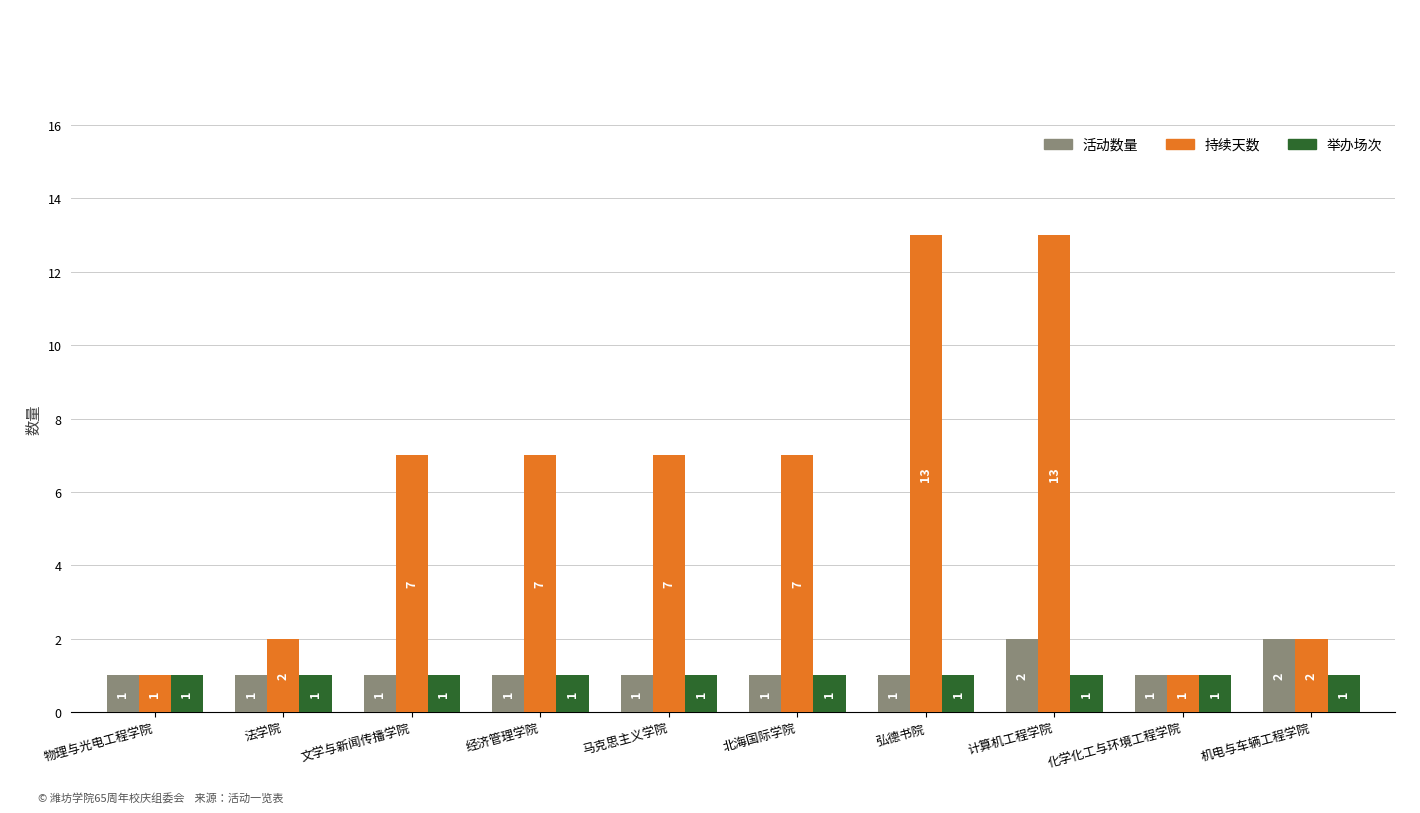

How many 活动数量 values are between 1 and 2?

10